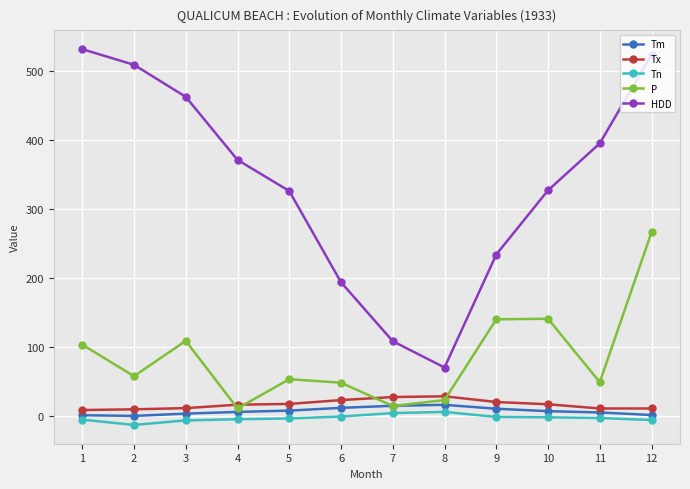

What is the average value of the P series?

84.6